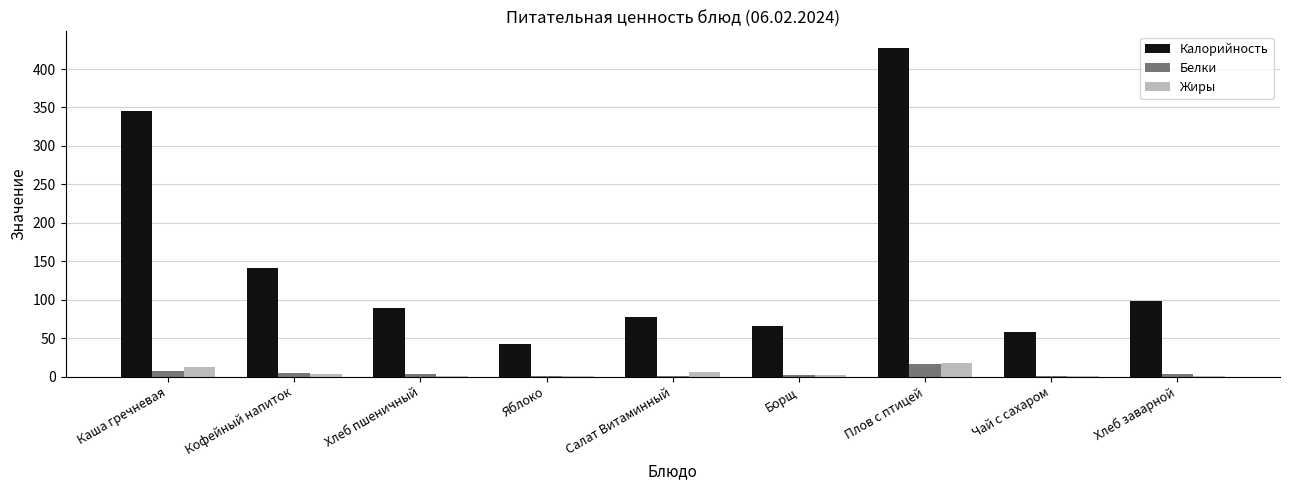

Is the value of Жиры at Плов с птицей greater than the value of Калорийность at Хлеб пшеничный?

No